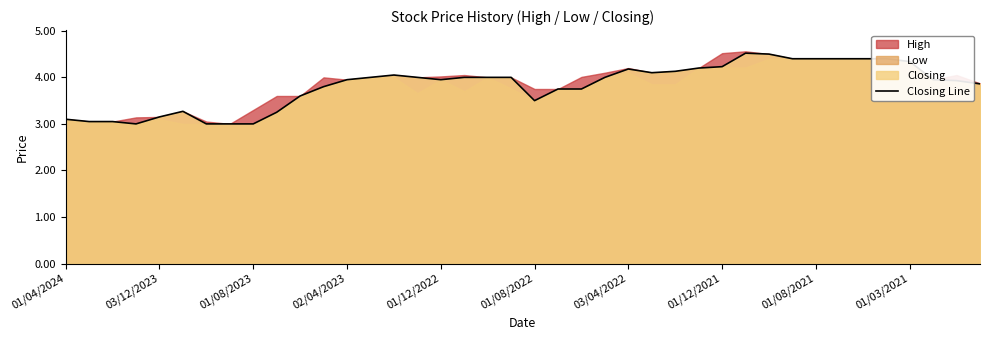

Is it true that Closing Line equals 4.3 at 01/03/2021?

True